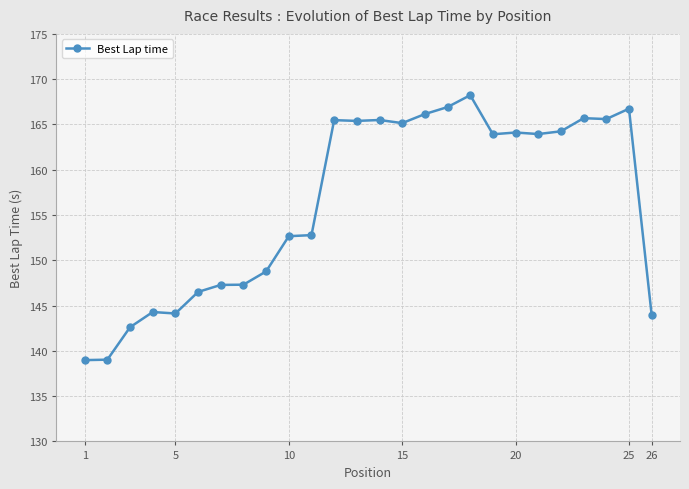

Does the chart have visible grid lines?

Yes